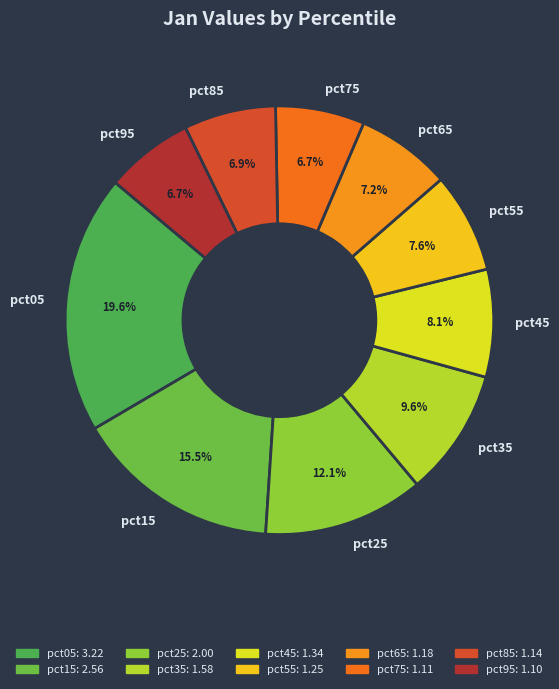

True or false: pct65 accounts for 7% of the total.

True